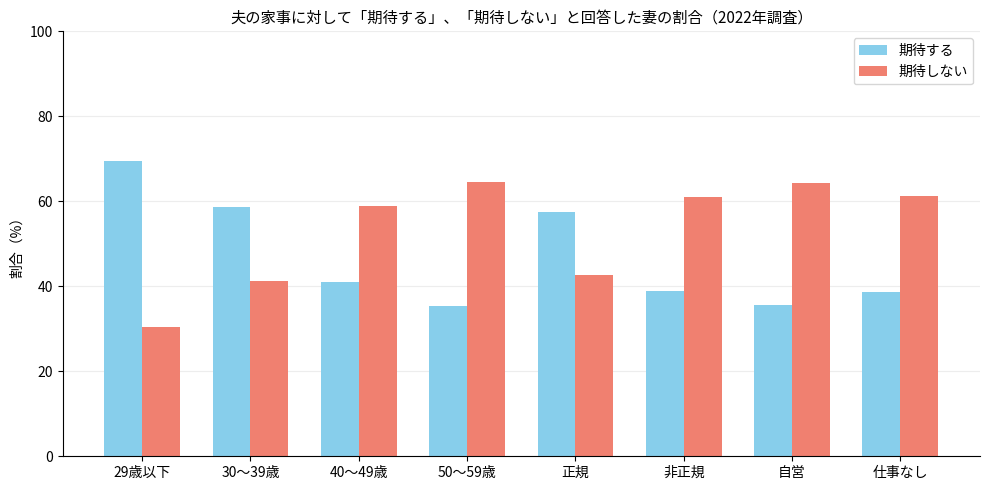

What is the difference between the second highest and second lowest values in the 期待しない series?

23.1